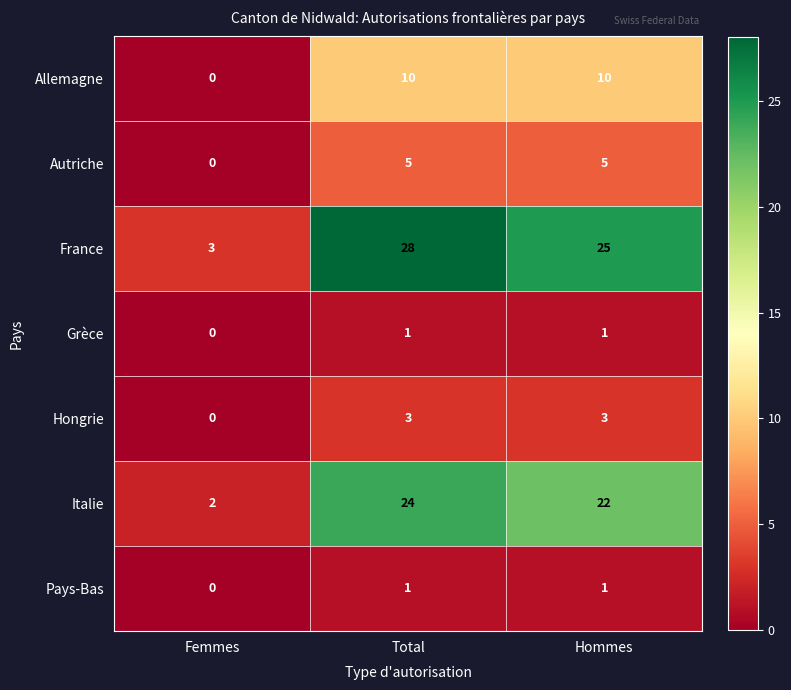

Between Total and Hommes, which series saw the biggest shift?

France